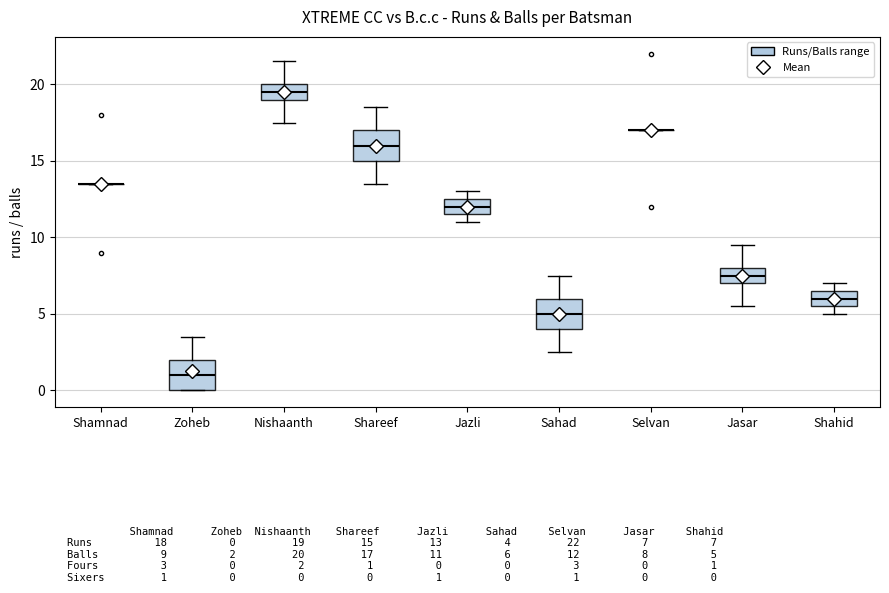

Reading left to right, transcribe this box plot: for each box, give where its median line is, the range the box spans, and where its two whiskers end, as read against the y-axis. The values are not printed on the chart, so give them approximately, as read against the axis.

Shamnad: box collapsed to a line at 13.5, whiskers 13.5 to 13.5
Zoheb: median 1.0, box 0.0 to 2.0, whiskers 0.0 to 3.5
Nishaanth: median 19.5, box 19.0 to 20.0, whiskers 17.5 to 21.5
Shareef: median 16.0, box 15.0 to 17.0, whiskers 13.5 to 18.5
Jazli: median 12.0, box 11.5 to 12.5, whiskers 11.0 to 13.0
Sahad: median 5.0, box 4.0 to 6.0, whiskers 2.5 to 7.5
Selvan: box collapsed to a line at 17.0, whiskers 17.0 to 17.0
Jasar: median 7.5, box 7.0 to 8.0, whiskers 5.5 to 9.5
Shahid: median 6.0, box 5.5 to 6.5, whiskers 5.0 to 7.0